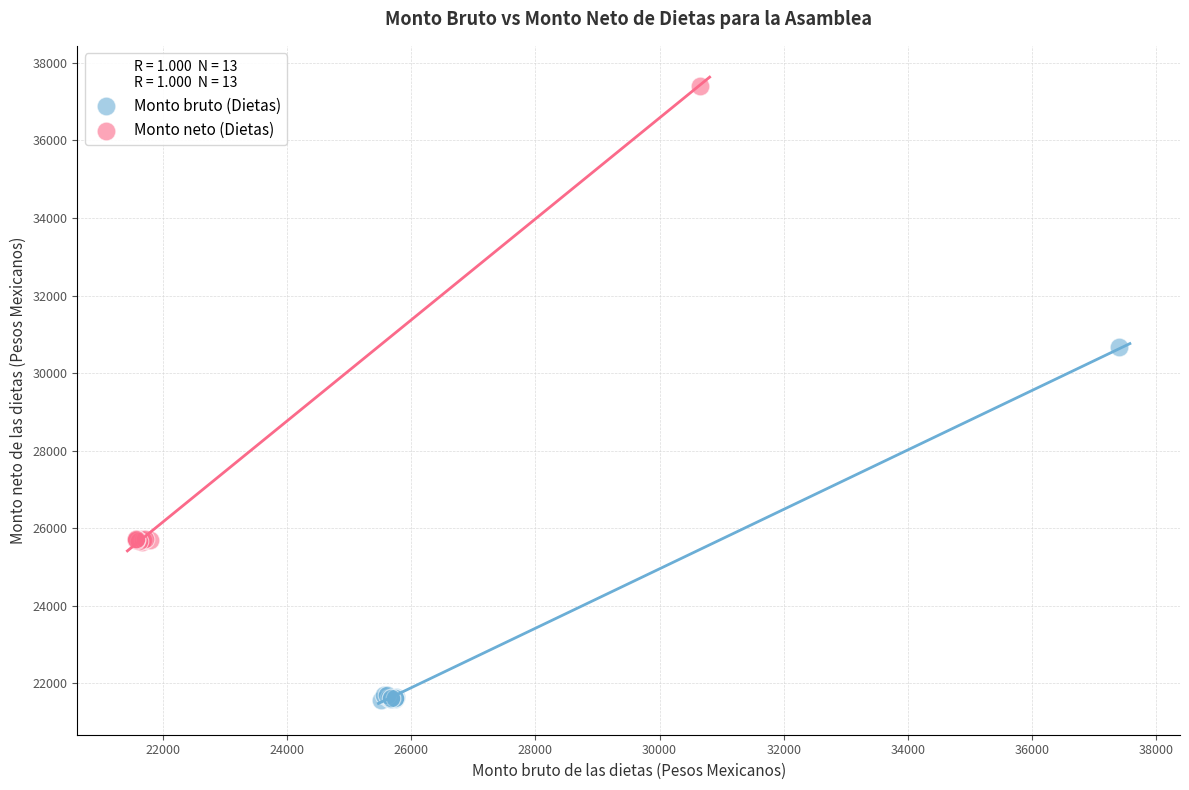

Which series has the widest spread of Y values?

Monto neto (Dietas)